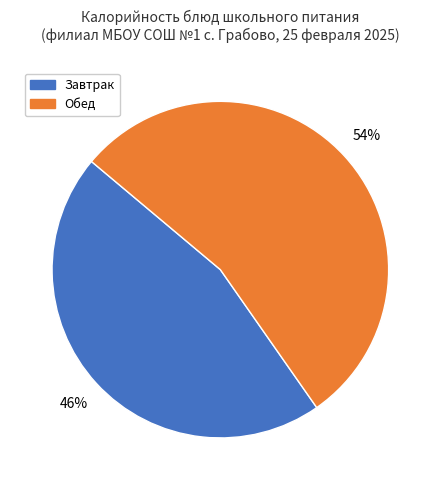

Count the number of slices in the pie.

2